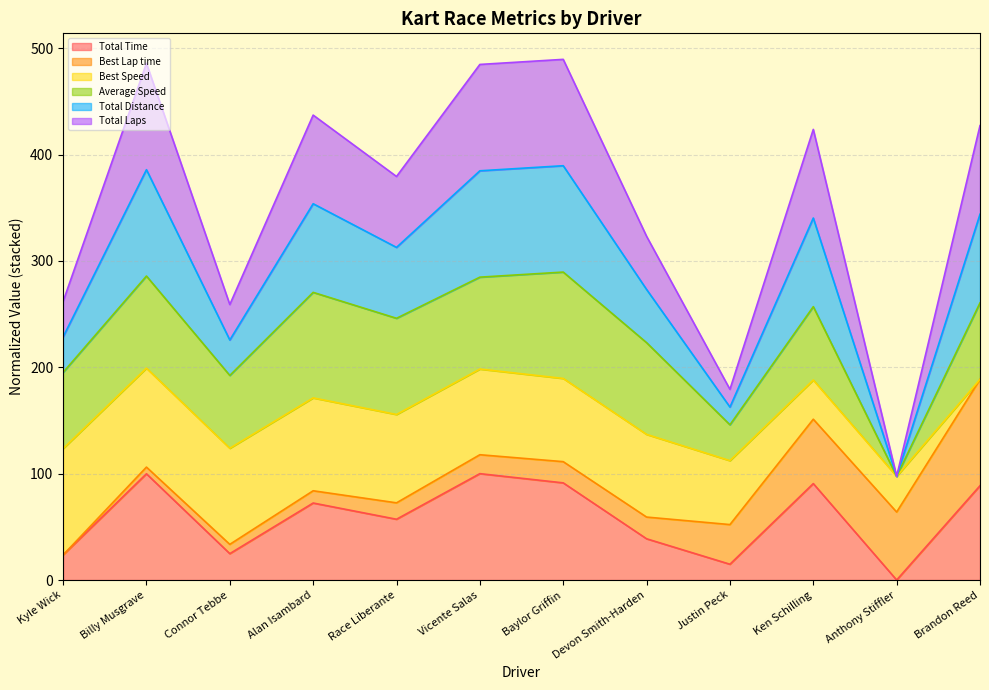

True or false: Total Distance and Total Laps cross at least once.

False